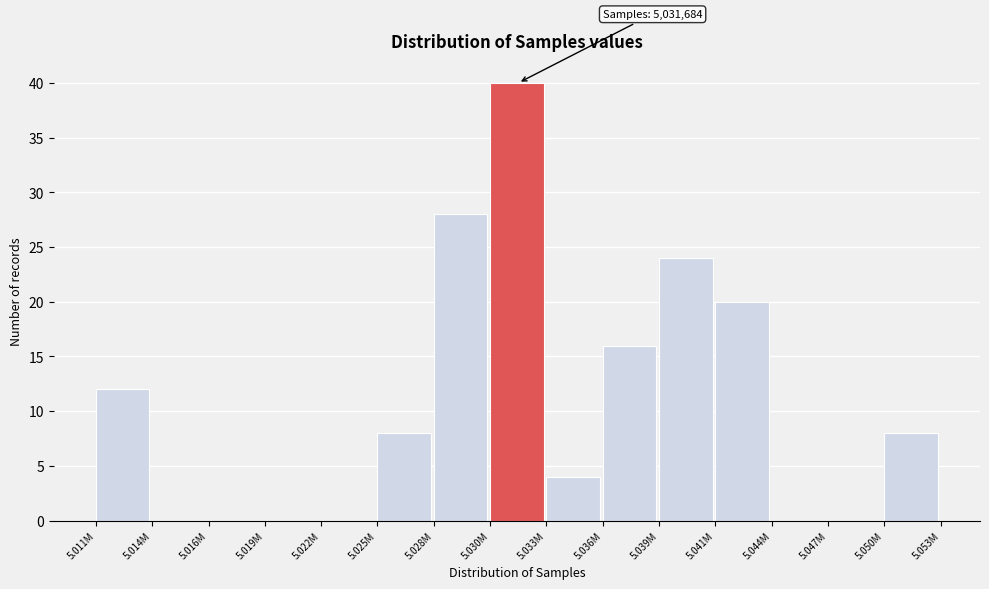

Reading left to right, extract all data points from this chart.

5.011M=12	5.014M=0	5.016M=0	5.019M=0	5.022M=0	5.025M=8	5.028M=28	5.030M=40	5.033M=4	5.036M=16	5.039M=24	5.041M=20	5.044M=0	5.047M=0	5.050M=8